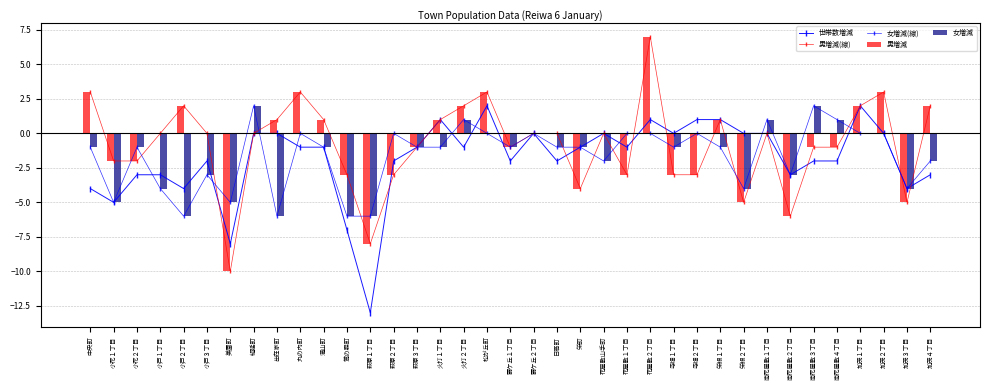

The value of 女増減 at 中央町 is -1. True or false?

True